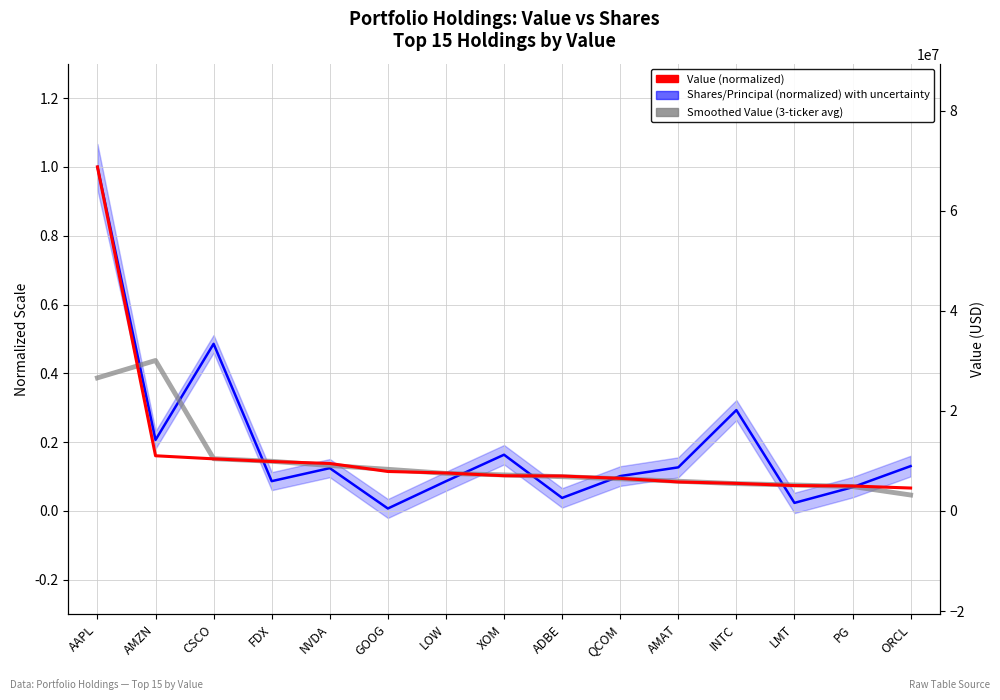

Where is Smoothed Value (3-ticker avg) nearest to the value 0?

ORCL